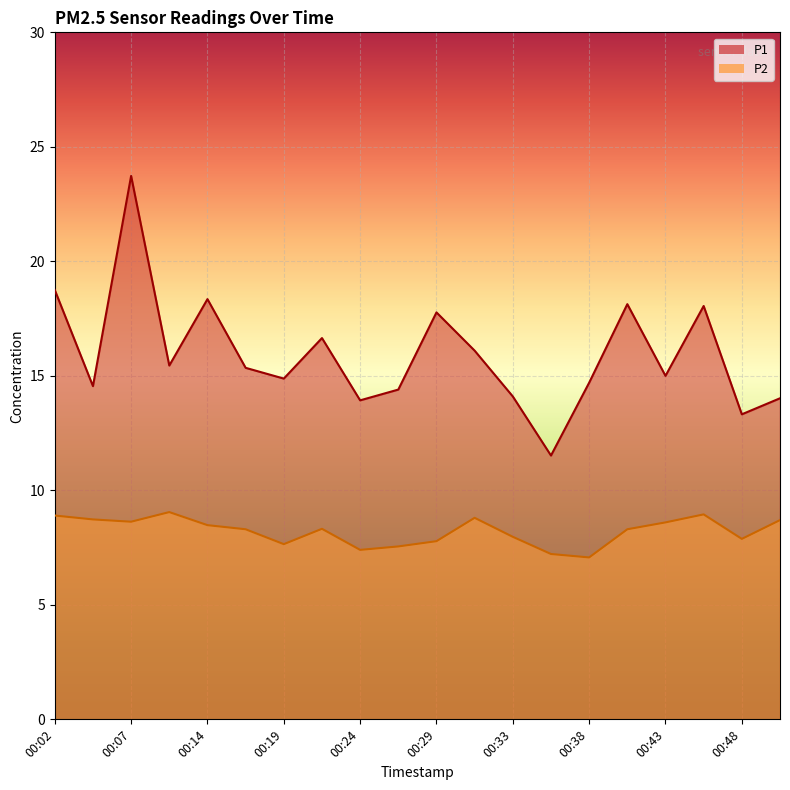

True or false: P1 and P2 cross at least once.

False